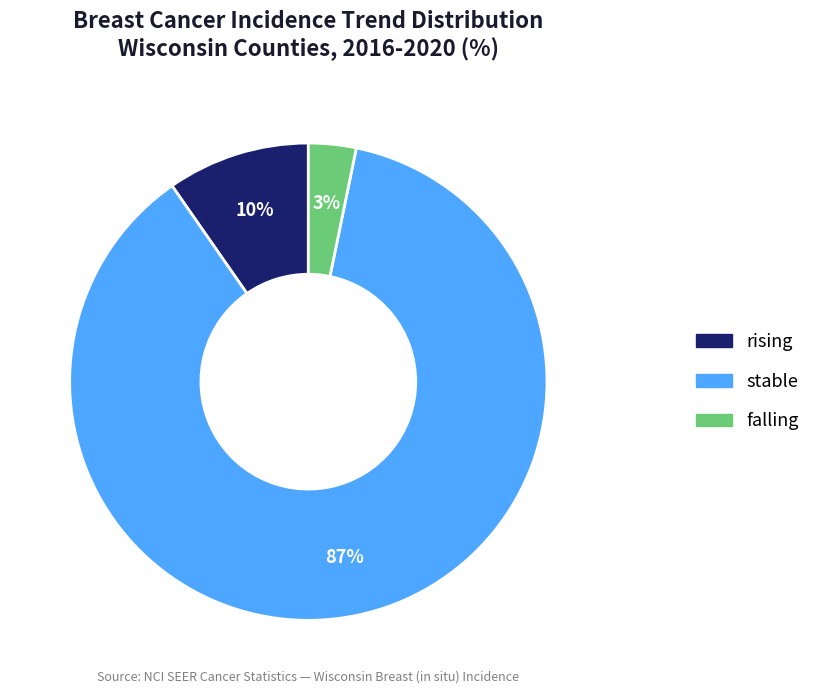

Which has a higher value, stable or falling?

stable